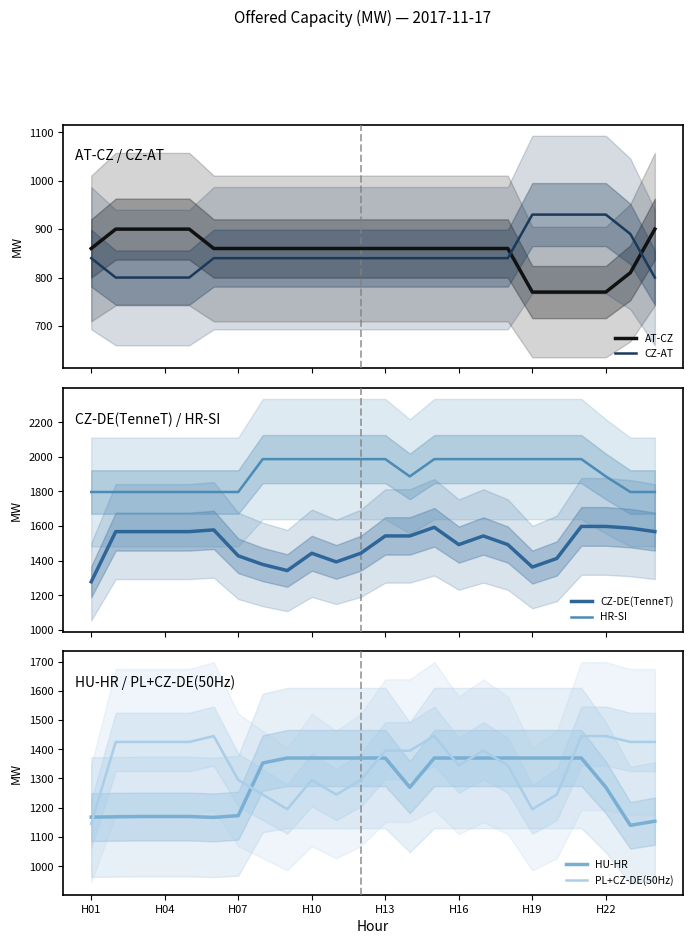

What is the value of the PL+CZ-DE(50Hz) point at the 9th from the left?

1195